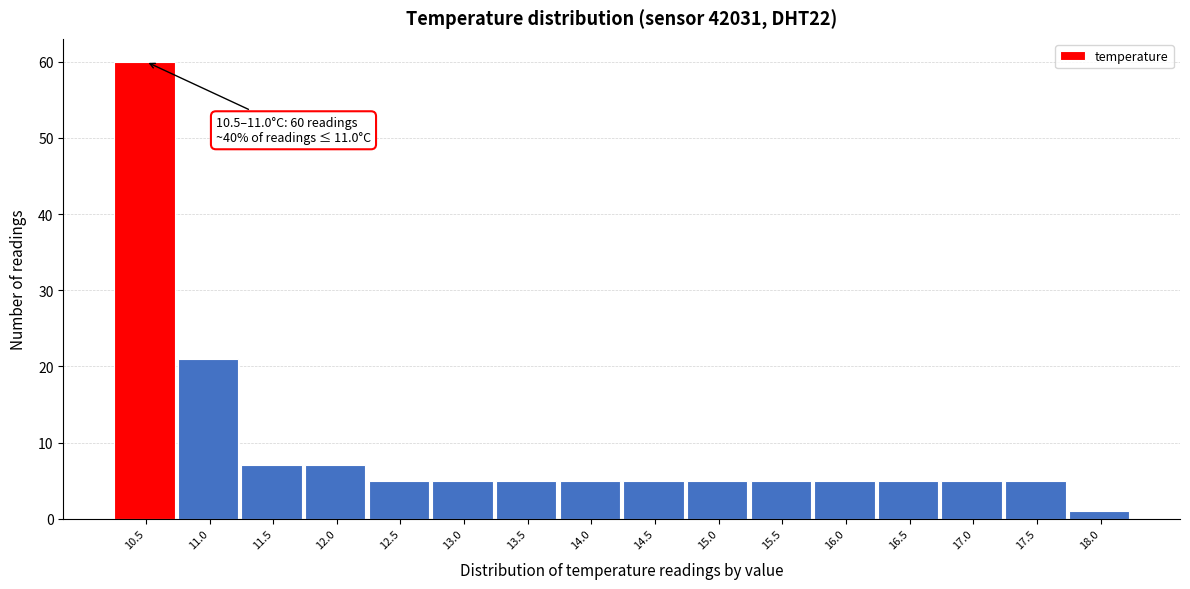

Reading left to right, what are all the values shown in this chart?

60	21	7	7	5	5	5	5	5	5	5	5	5	5	5	1